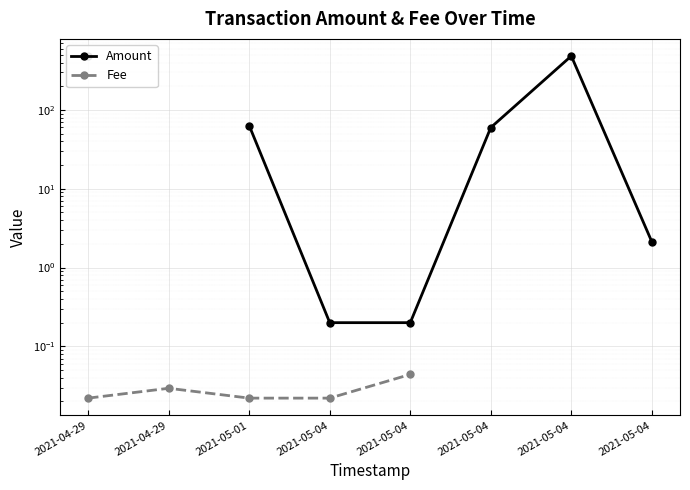

The value of Fee at 2021-04-29 is 0.0. True or false?

True